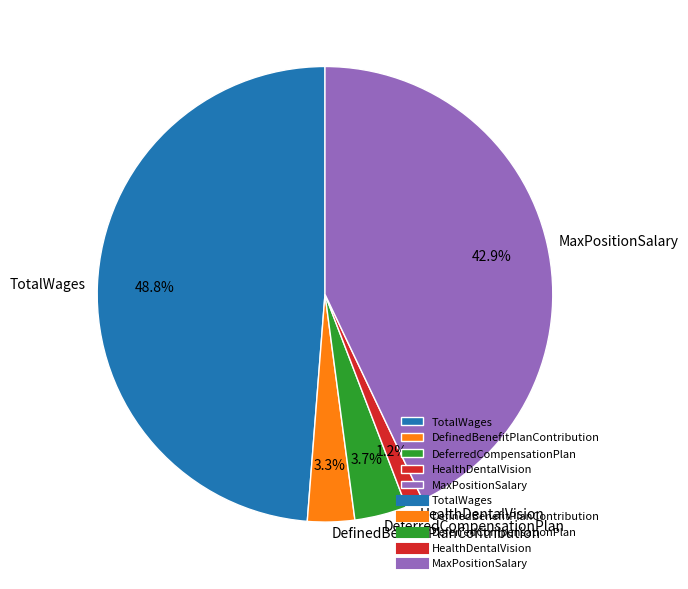

Count the number of slices in the pie.

5